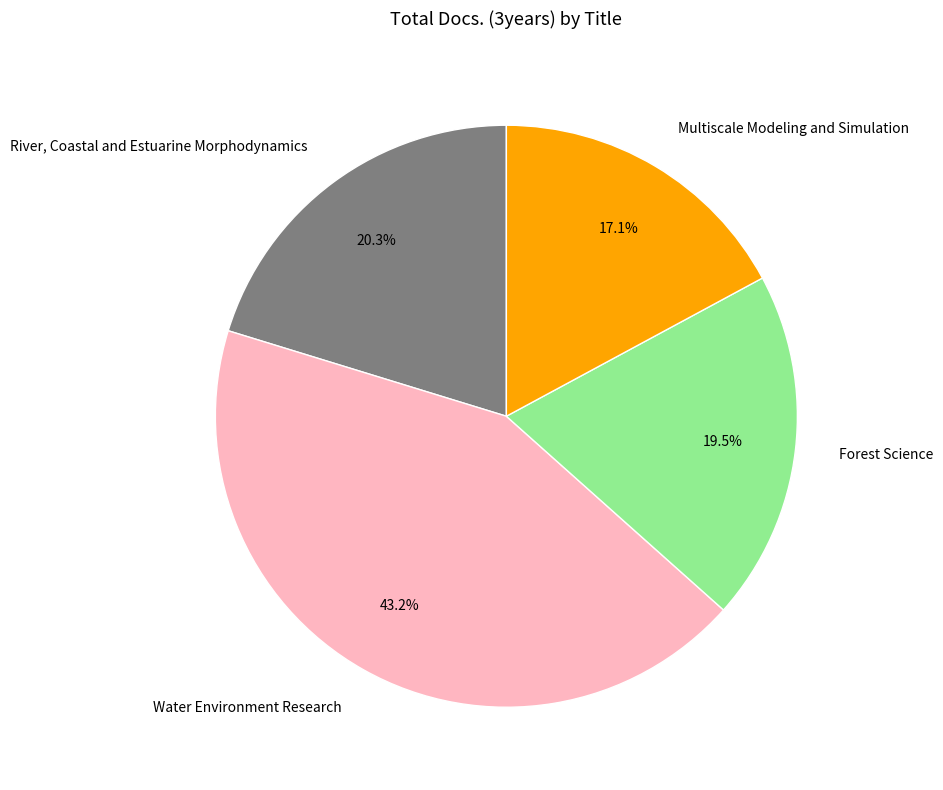

What is the total percentage of Water Environment Research and Forest Science?

62.6%